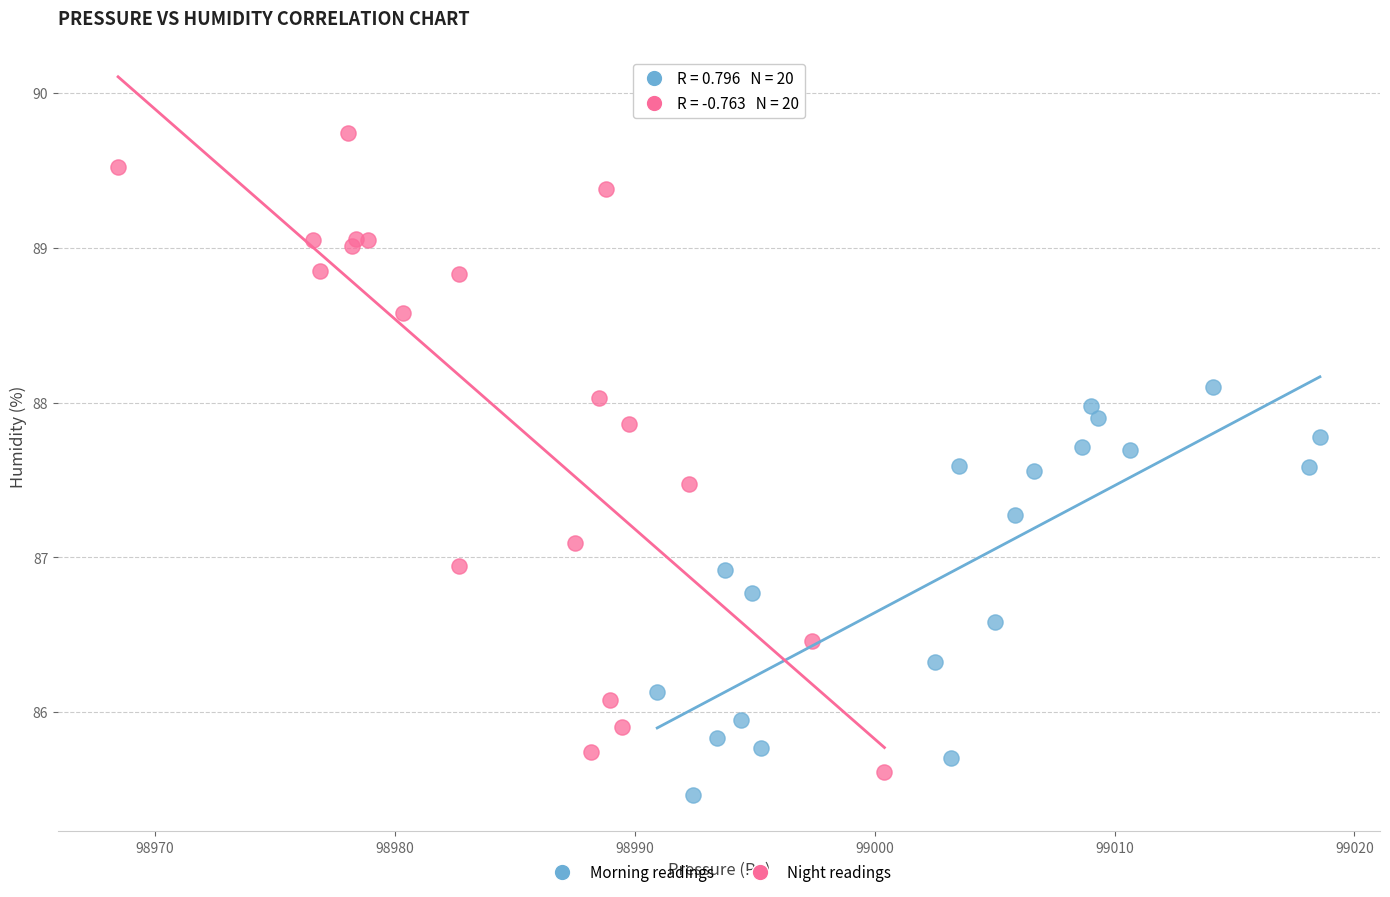

Which series has the largest Y range (max minus min)?

Night readings